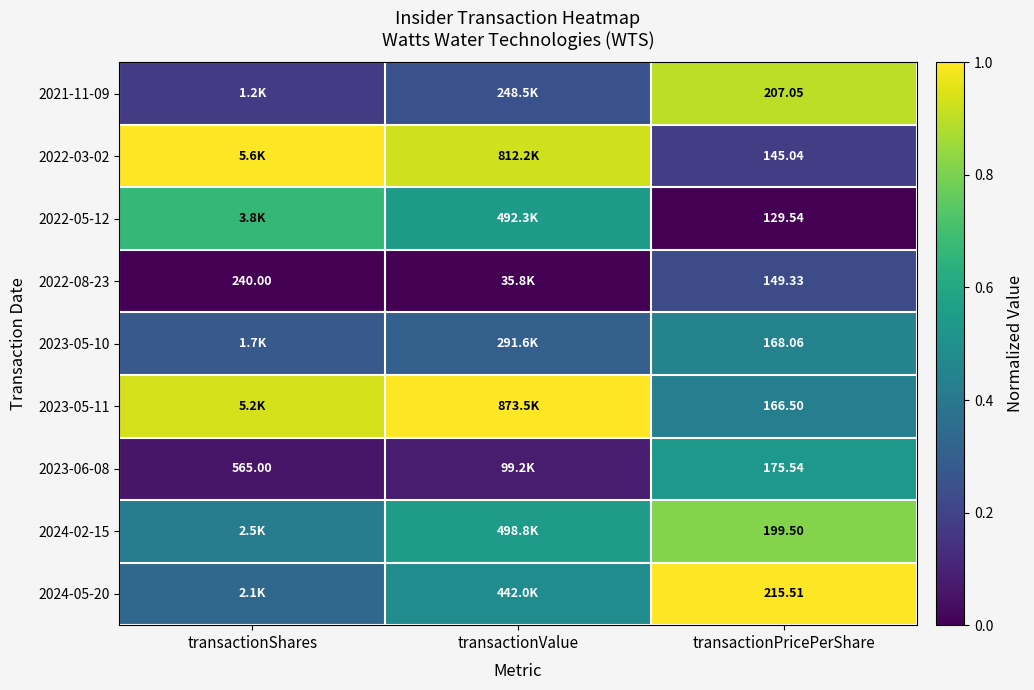

How many categories are shown in the chart?

3